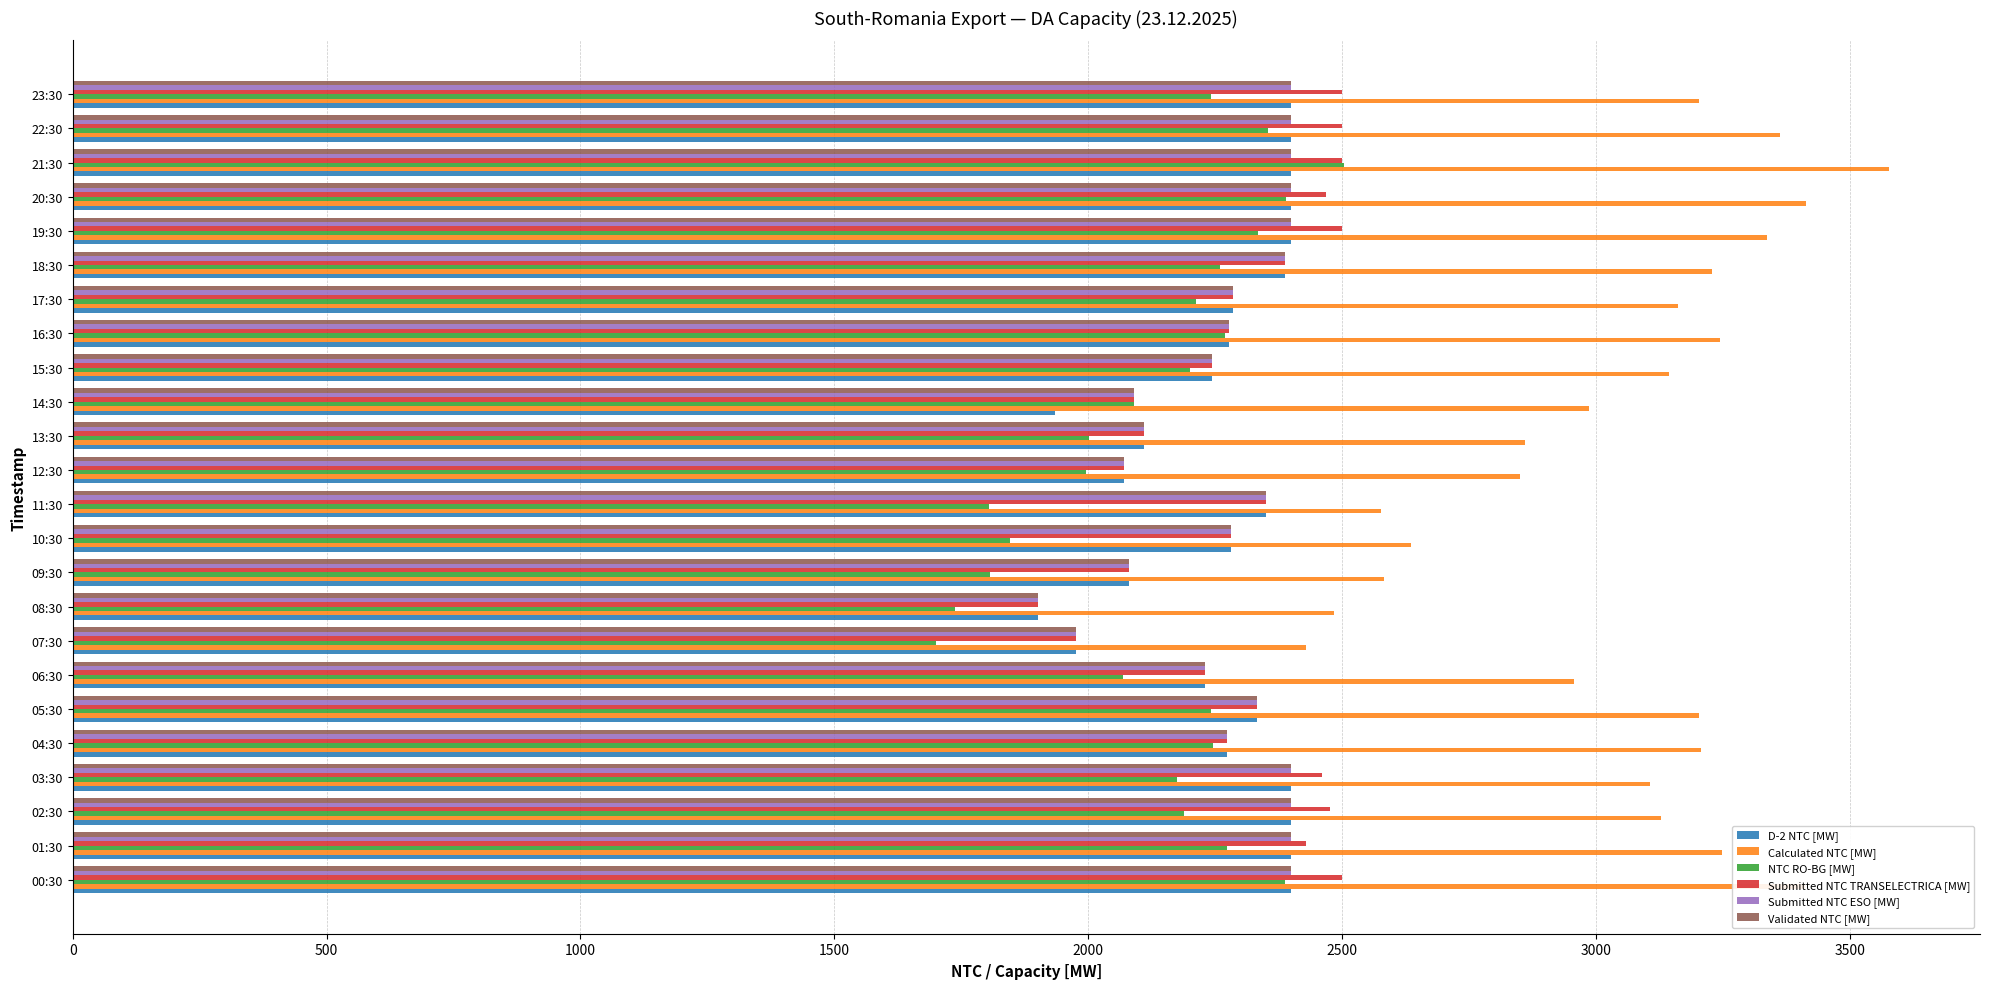

Read the Submitted NTC TRANSELECTRICA [MW] value at 22:30, to the nearest 100.

2500